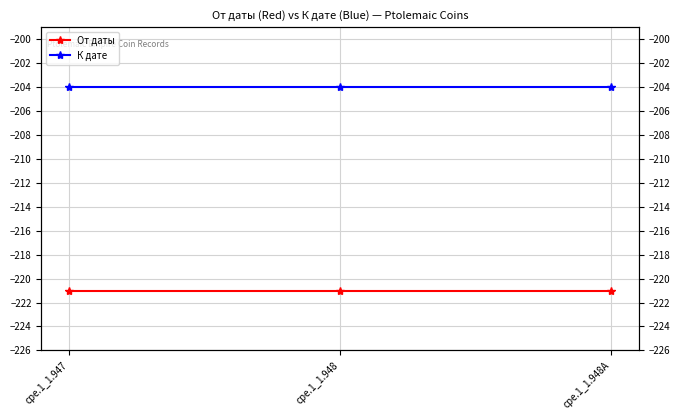

Rank the categories by От даты value from highest to lowest.

cpe.1_1.947, cpe.1_1.948, cpe.1_1.948A